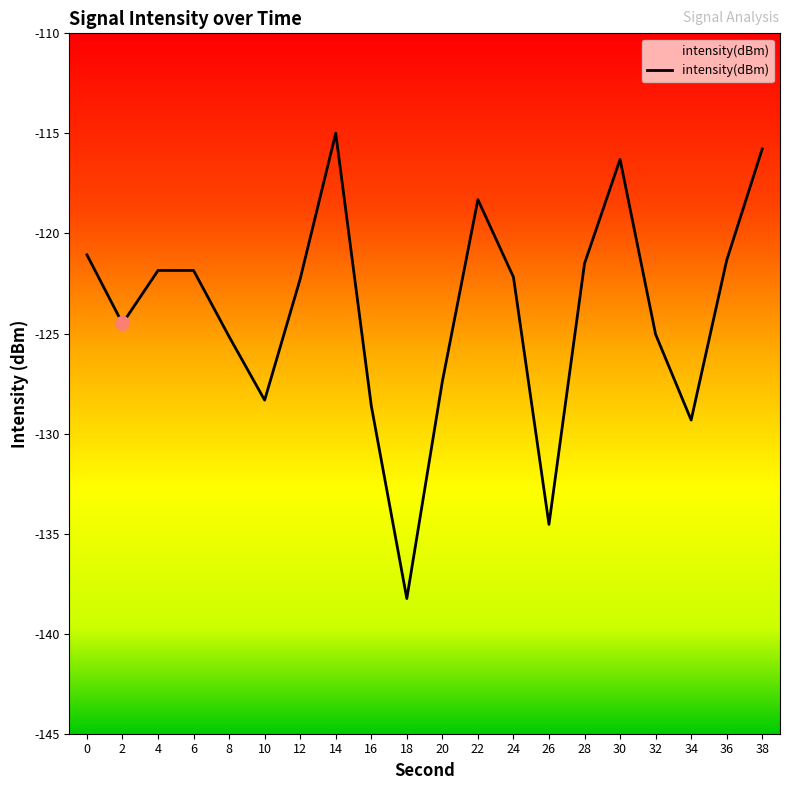

Is it true that the value at 20 is -207.5?

False